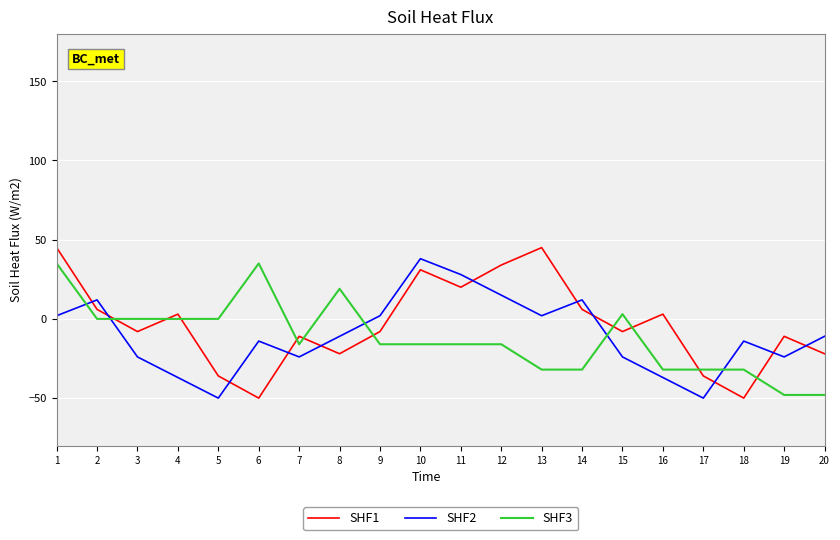

What is the total value across all series at 20?

-81